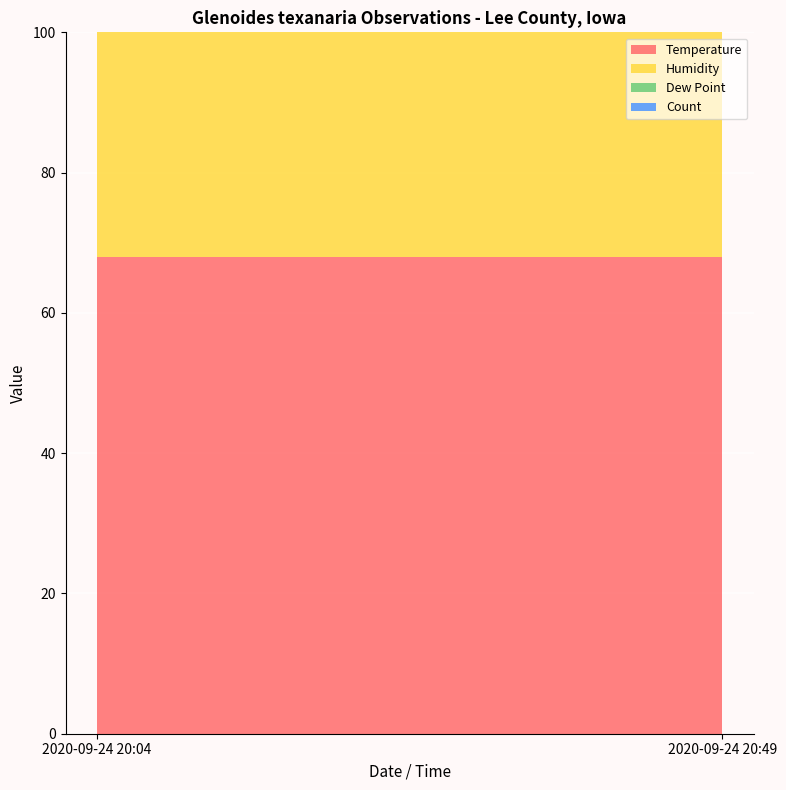

Reading left to right, transcribe all the data shown in this chart.

Temperature: 68	68
Humidity: 77	77
Dew Point: 59	59
Count: 1	1